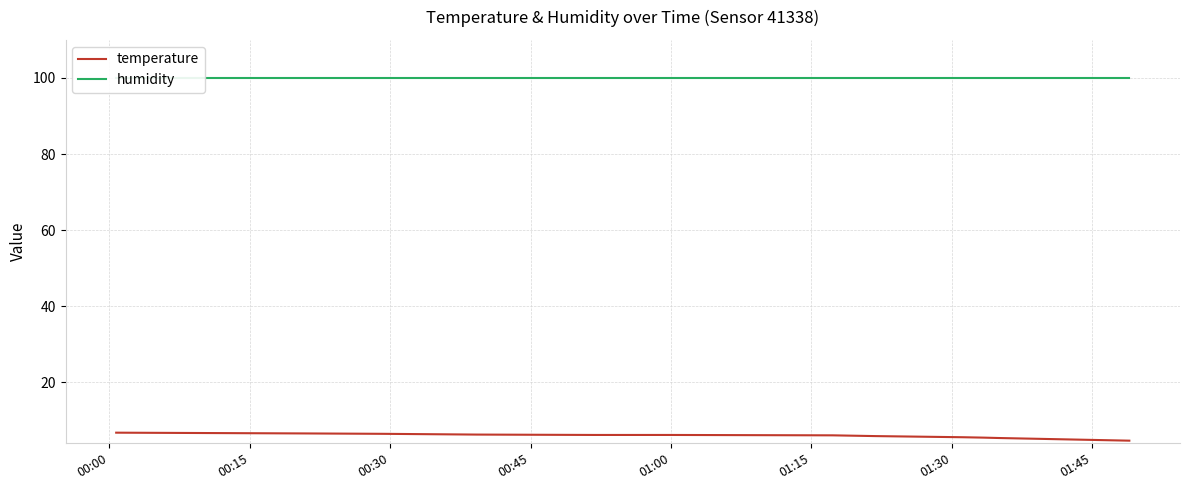

What is the maximum value for temperature?

6.8